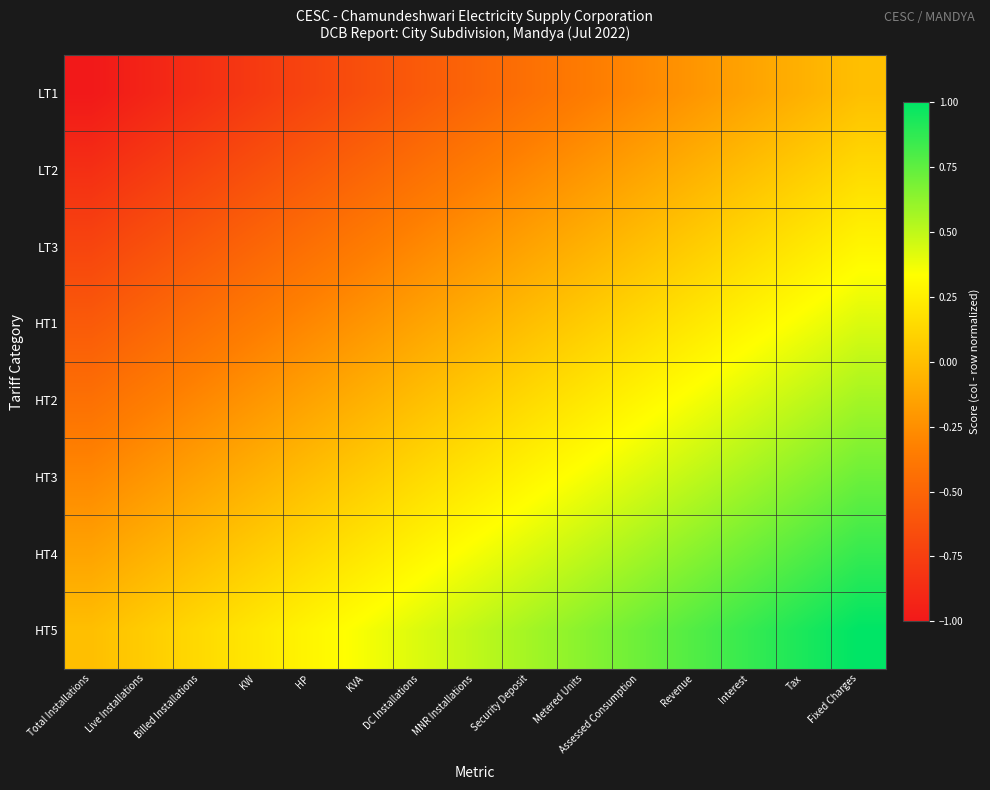

Reading left to right, transcribe all the data shown in this chart.

LT1: Total Installations=-1.0	Live Installations=-0.9	Billed Installations=-0.9	KW=-0.8	HP=-0.7	KVA=-0.6	DC Installations=-0.6	MNR Installations=-0.5	Security Deposit=-0.4	Metered Units=-0.4	Assessed Consumption=-0.3	Revenue=-0.2	Interest=-0.1	Tax=-0.1	Fixed Charges=0.0
LT2: Total Installations=-0.9	Live Installations=-0.8	Billed Installations=-0.7	KW=-0.6	HP=-0.6	KVA=-0.5	DC Installations=-0.4	MNR Installations=-0.4	Security Deposit=-0.3	Metered Units=-0.2	Assessed Consumption=-0.1	Revenue=-0.1	Interest=-0.0	Tax=0.1	Fixed Charges=0.1
LT3: Total Installations=-0.7	Live Installations=-0.6	Billed Installations=-0.6	KW=-0.5	HP=-0.4	KVA=-0.4	DC Installations=-0.3	MNR Installations=-0.2	Security Deposit=-0.1	Metered Units=-0.1	Assessed Consumption=-0.0	Revenue=0.1	Interest=0.1	Tax=0.2	Fixed Charges=0.3
HT1: Total Installations=-0.6	Live Installations=-0.5	Billed Installations=-0.4	KW=-0.4	HP=-0.3	KVA=-0.2	DC Installations=-0.1	MNR Installations=-0.1	Security Deposit=0.0	Metered Units=0.1	Assessed Consumption=0.1	Revenue=0.2	Interest=0.3	Tax=0.4	Fixed Charges=0.4
HT2: Total Installations=-0.4	Live Installations=-0.4	Billed Installations=-0.3	KW=-0.2	HP=-0.1	KVA=-0.1	DC Installations=-0.0	MNR Installations=0.1	Security Deposit=0.1	Metered Units=0.2	Assessed Consumption=0.3	Revenue=0.4	Interest=0.4	Tax=0.5	Fixed Charges=0.6
HT3: Total Installations=-0.3	Live Installations=-0.2	Billed Installations=-0.1	KW=-0.1	HP=-0.0	KVA=0.1	DC Installations=0.1	MNR Installations=0.2	Security Deposit=0.3	Metered Units=0.4	Assessed Consumption=0.4	Revenue=0.5	Interest=0.6	Tax=0.6	Fixed Charges=0.7
HT4: Total Installations=-0.1	Live Installations=-0.1	Billed Installations=-0.0	KW=0.1	HP=0.1	KVA=0.2	DC Installations=0.3	MNR Installations=0.4	Security Deposit=0.4	Metered Units=0.5	Assessed Consumption=0.6	Revenue=0.6	Interest=0.7	Tax=0.8	Fixed Charges=0.9
HT5: Total Installations=0.0	Live Installations=0.1	Billed Installations=0.1	KW=0.2	HP=0.3	KVA=0.4	DC Installations=0.4	MNR Installations=0.5	Security Deposit=0.6	Metered Units=0.6	Assessed Consumption=0.7	Revenue=0.8	Interest=0.9	Tax=0.9	Fixed Charges=1.0